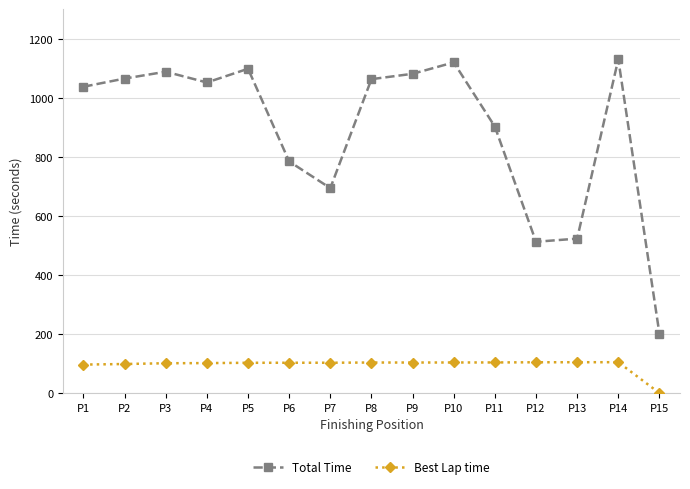

Between P2 and P6, which series saw the biggest shift?

Total Time